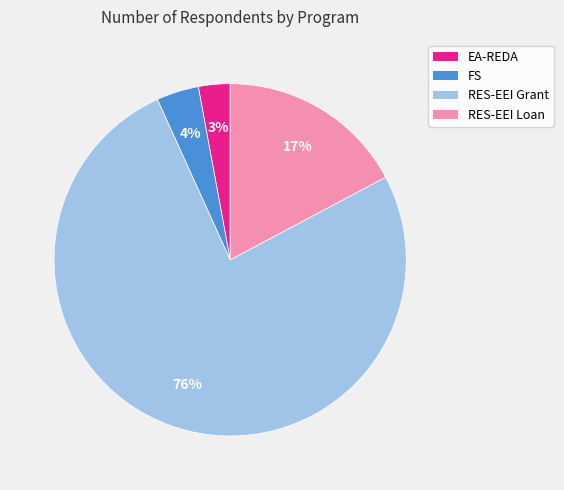

How many segments does this pie chart have?

4